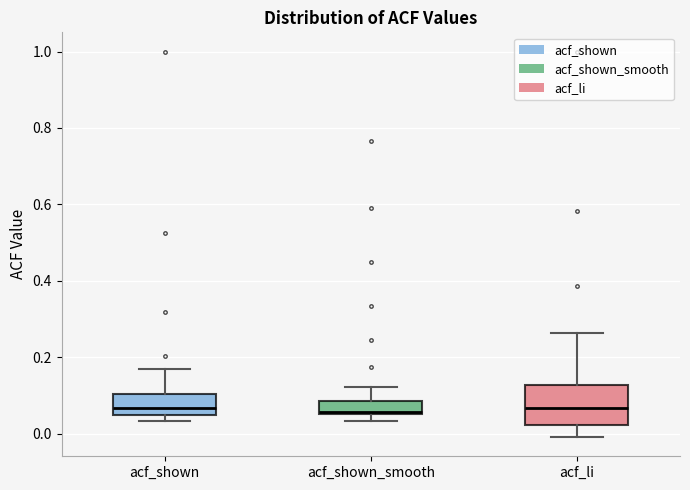

Reading left to right, read every box against the y-axis: the position of its median line, the range the box covers, and the ends of its whiskers. The values are not printed on the chart, so give them approximately, as read against the axis.

acf_shown: median 0.06, box 0.04 to 0.10, whiskers 0.04 (just below the box's lower edge) to 0.16
acf_shown_smooth: median 0.06 (just above the box's lower edge), box 0.06 to 0.08, whiskers 0.04 to 0.12
acf_li: median 0.06, box 0.02 to 0.12, whiskers 0.00 to 0.26